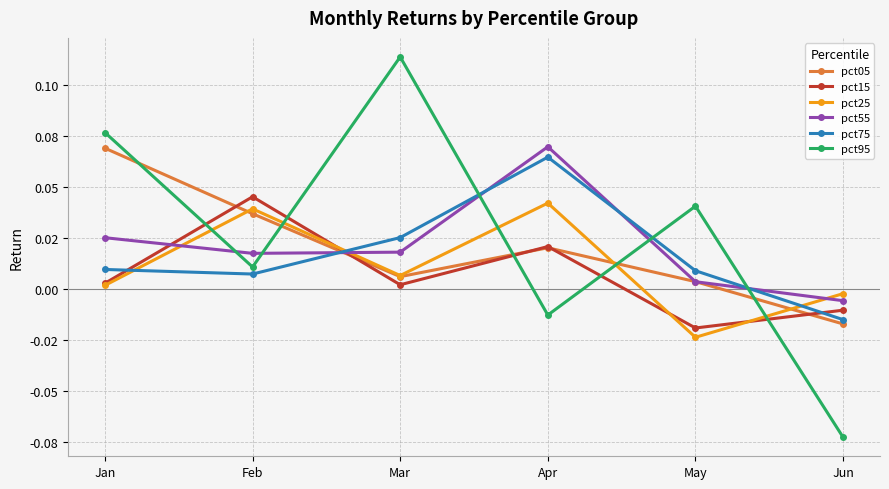

At which category is the sum across all series the highest?

Apr